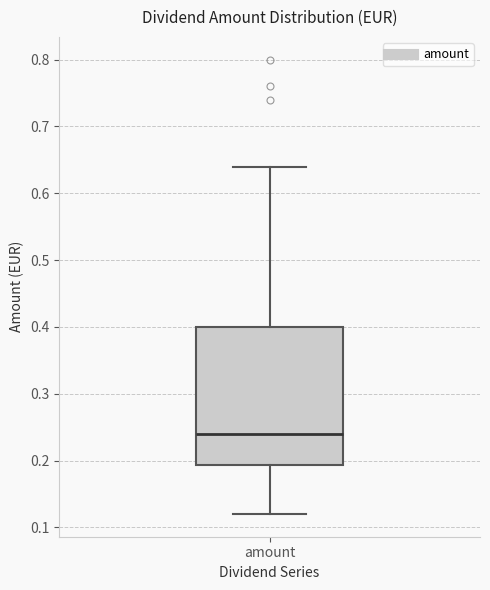

Transcribe this box plot: give where the median line is, the range the box spans, and where the two whiskers end, as read against the y-axis. The values are not printed on the chart, so give them approximately, as read against the axis.

median 0.24, box 0.19 to 0.40, whiskers 0.12 to 0.64